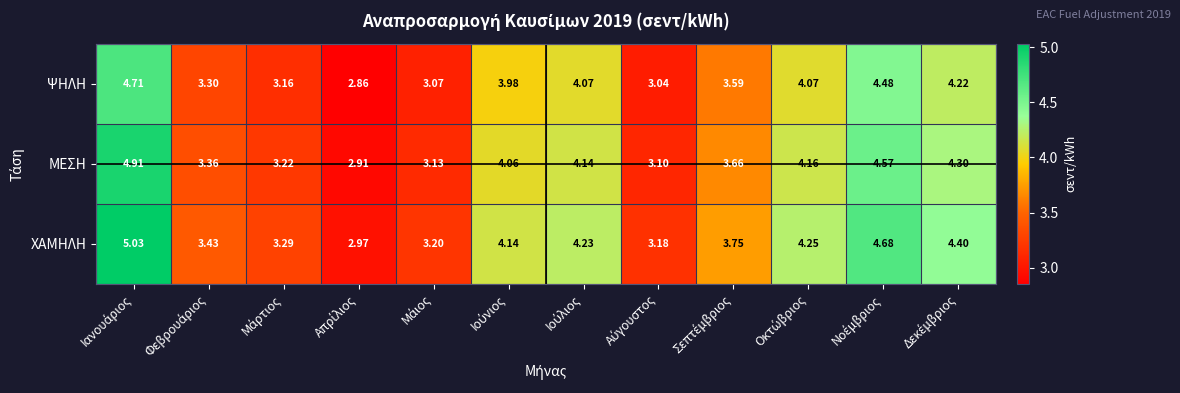

List the series in order of their peak value, lowest first.

ΨΗΛΗ, ΜΕΣΗ, ΧΑΜΗΛΗ